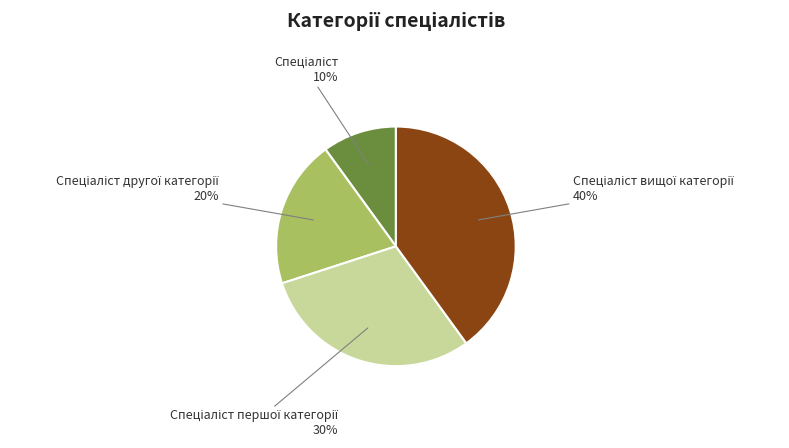

Count the number of slices in the pie.

4